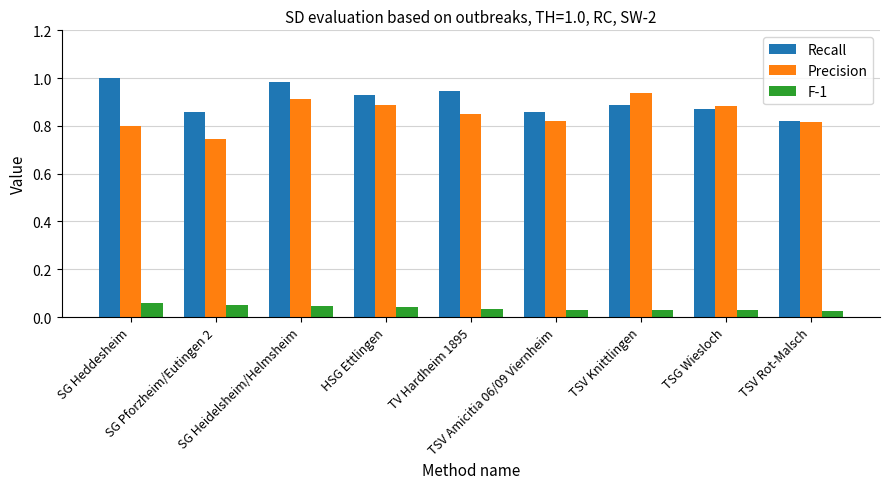

What is the sum of all F-1 values?

0.3